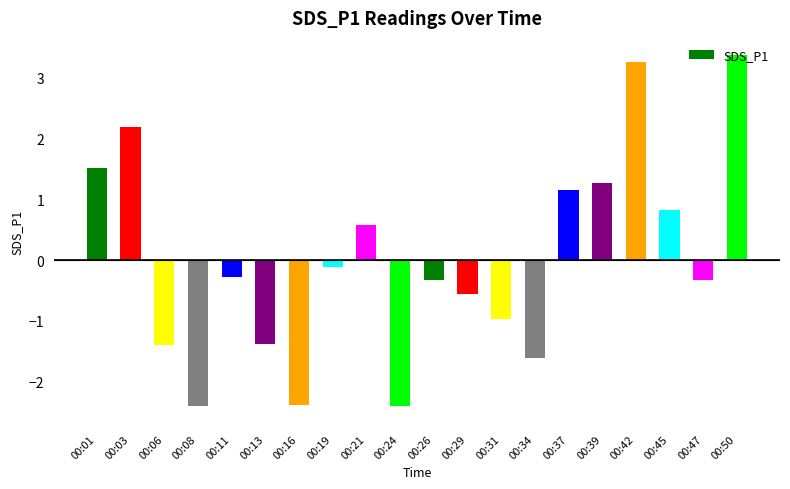

Reading left to right, list all the values displayed in this chart.

00:01=1.5	00:03=2.2	00:06=-1.4	00:08=-2.4	00:11=-0.3	00:13=-1.4	00:16=-2.4	00:19=-0.1	00:21=0.6	00:24=-2.4	00:26=-0.3	00:29=-0.6	00:31=-1.0	00:34=-1.6	00:37=1.1	00:39=1.3	00:42=3.3	00:45=0.8	00:47=-0.3	00:50=3.4